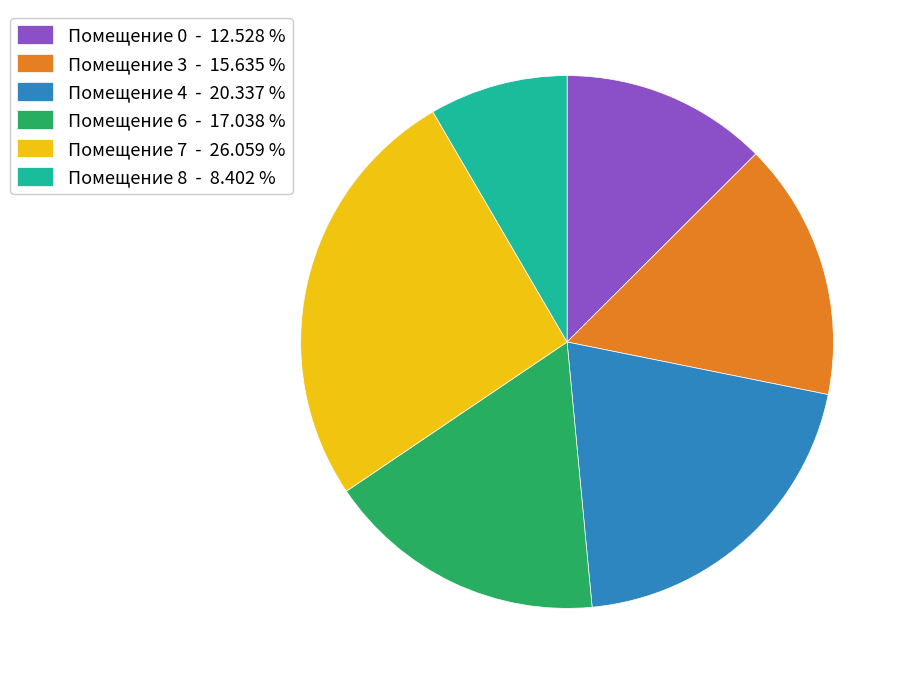

Approximately how many times larger is the value at Помещение 6 - 17.038 % compared to Помещение 0 - 12.528 %?

1.4